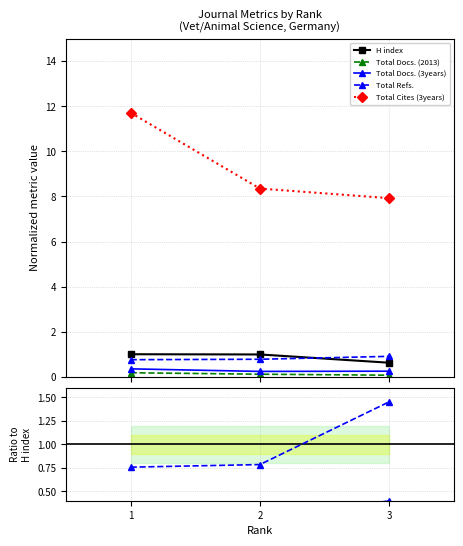

True or false: Total Docs. (2013) has a value of 0.1 at 3.

True